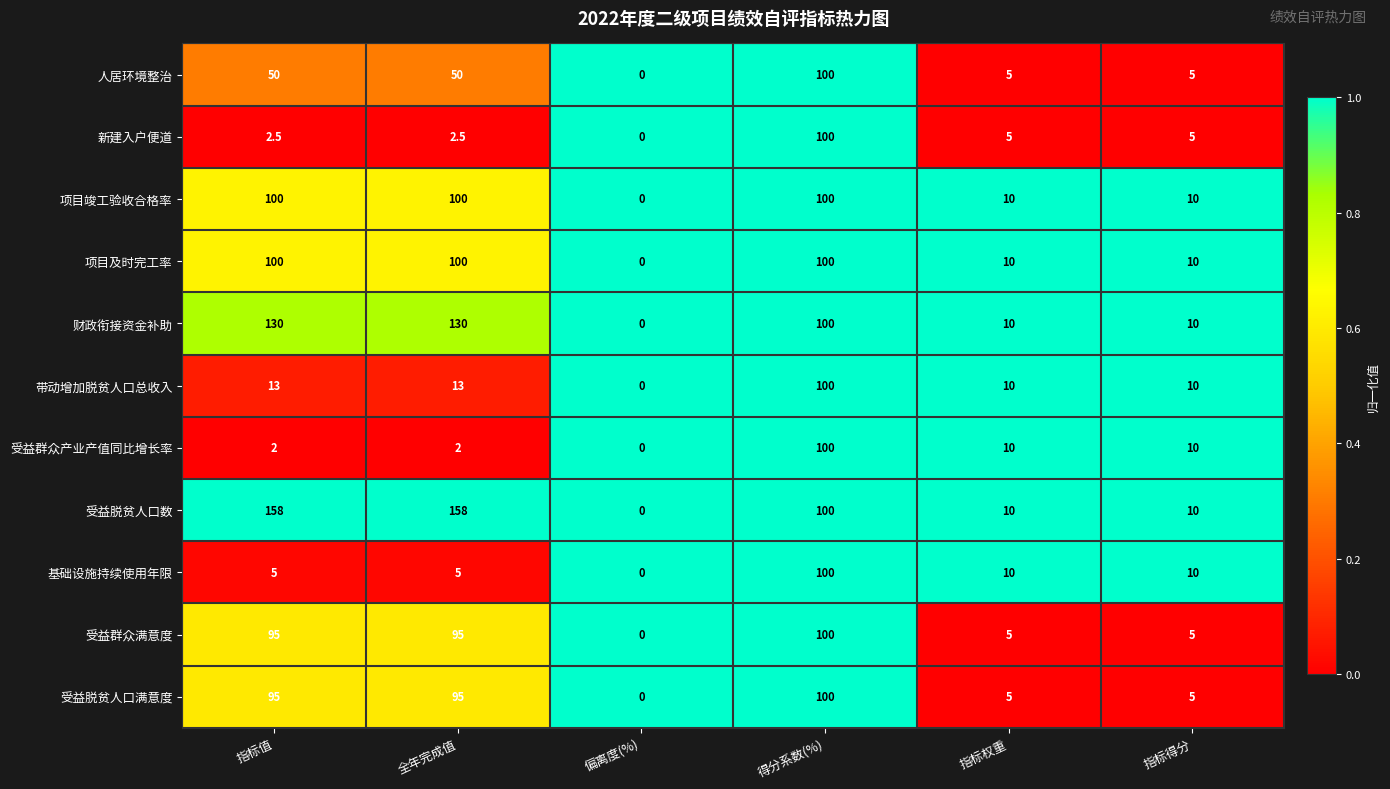

What is the difference between the 财政衔接资金补助 values at 偏离度(%) and 指标值?

130.0